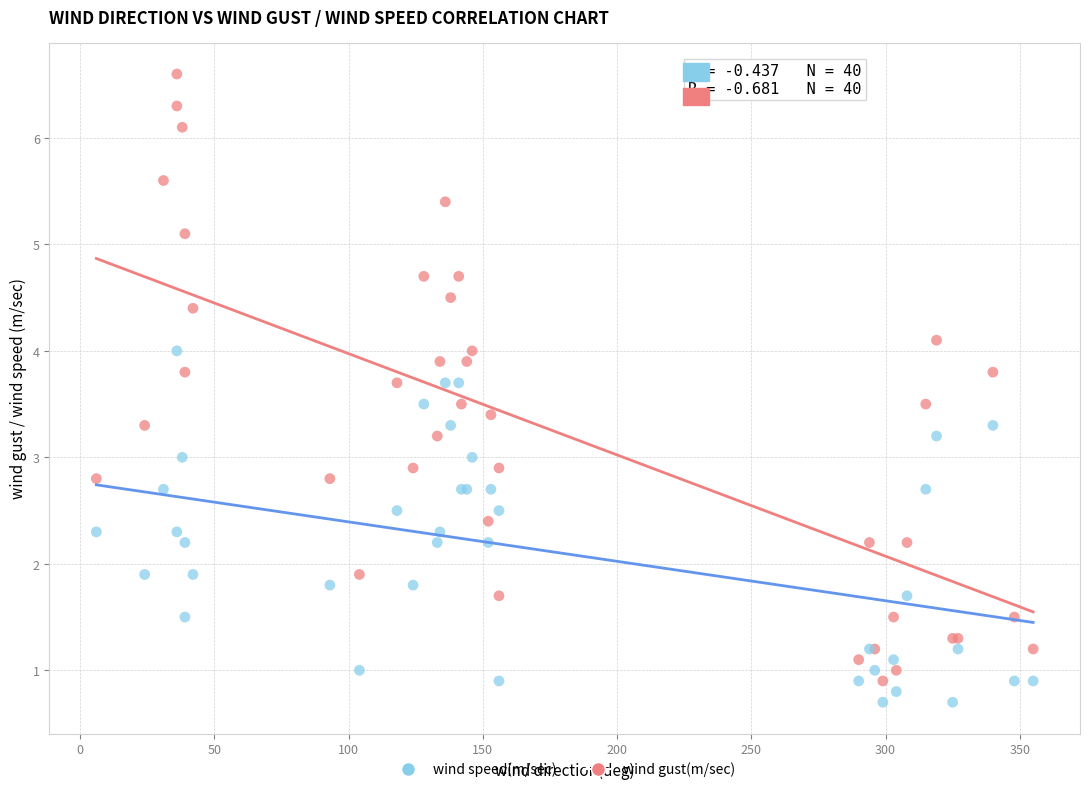

Which series contains the highest Y value?

wind gust(m/sec)